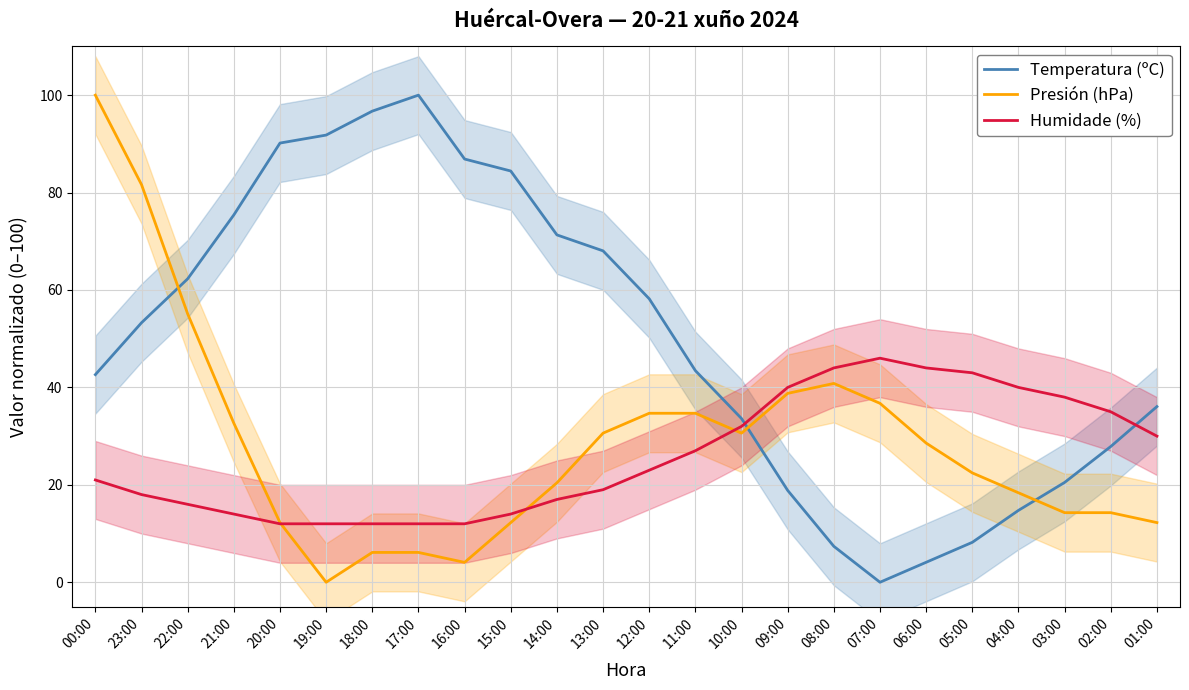

How many intersections are there between Temperatura (ºC) and Humidade (%)?

2